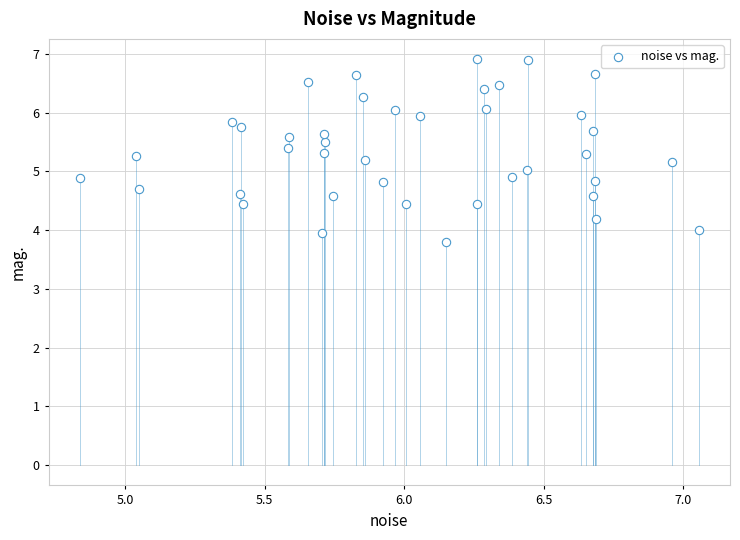

What is the range of Y values (max minus min)?

3.1